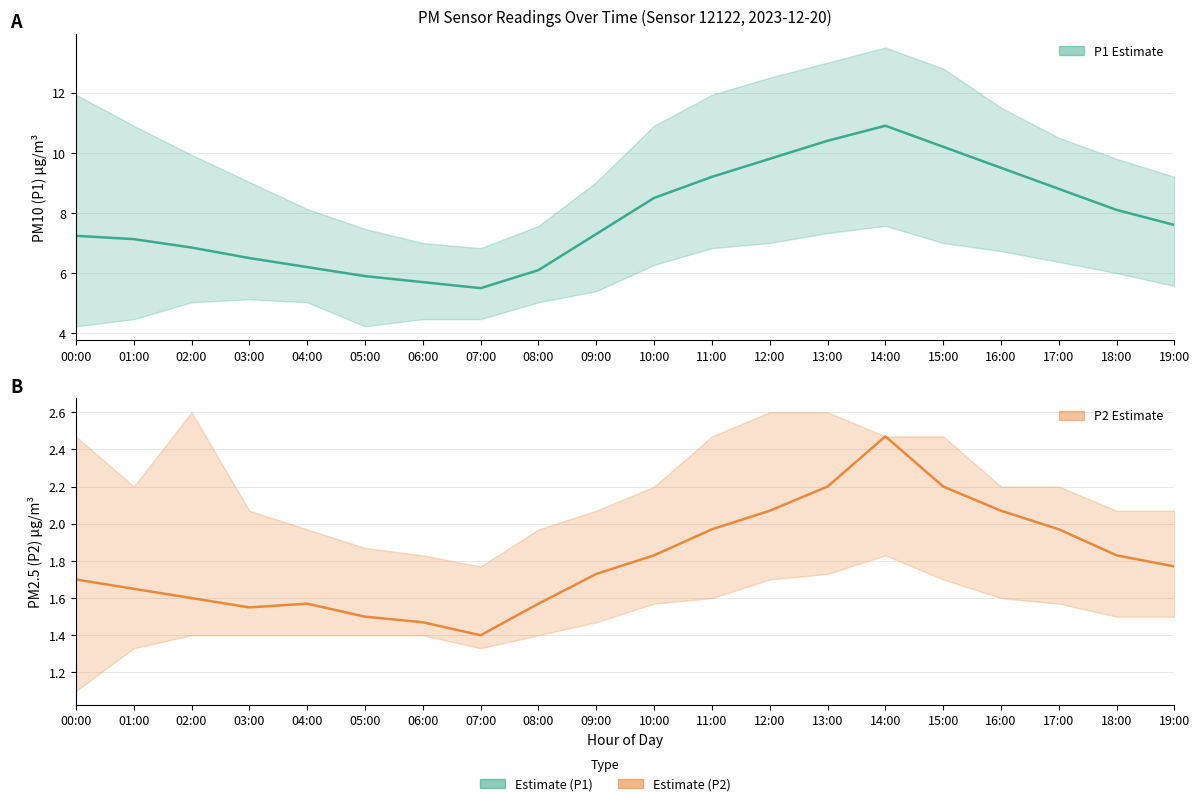

How many interior local peaks does the P1 (PM10) series have?

1